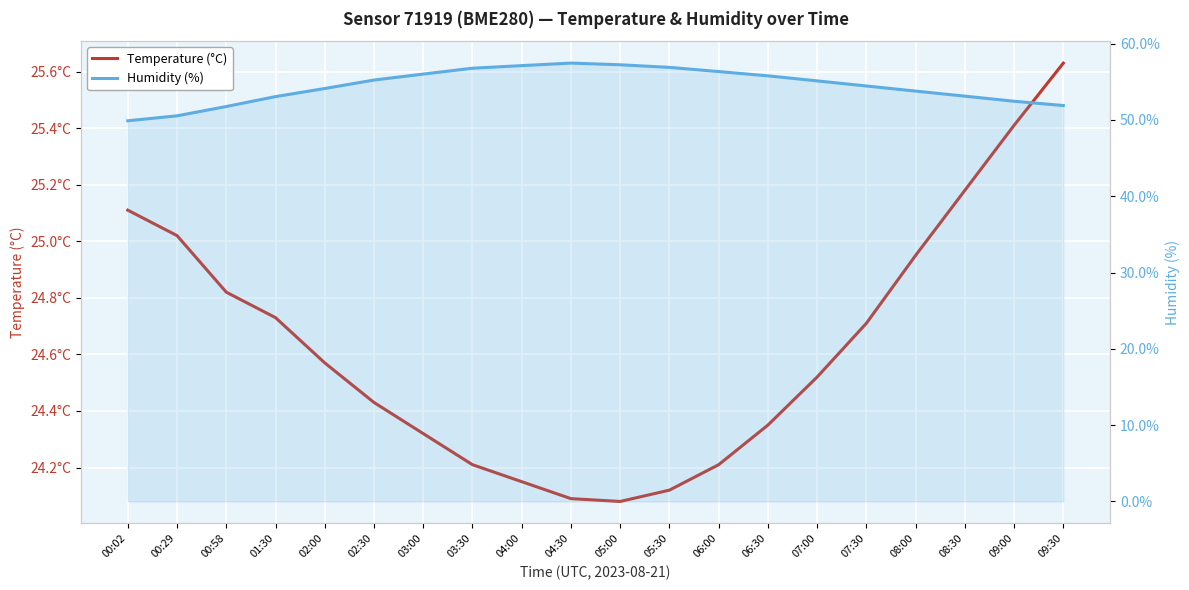

Is this an area chart (filled region under the line)?

No